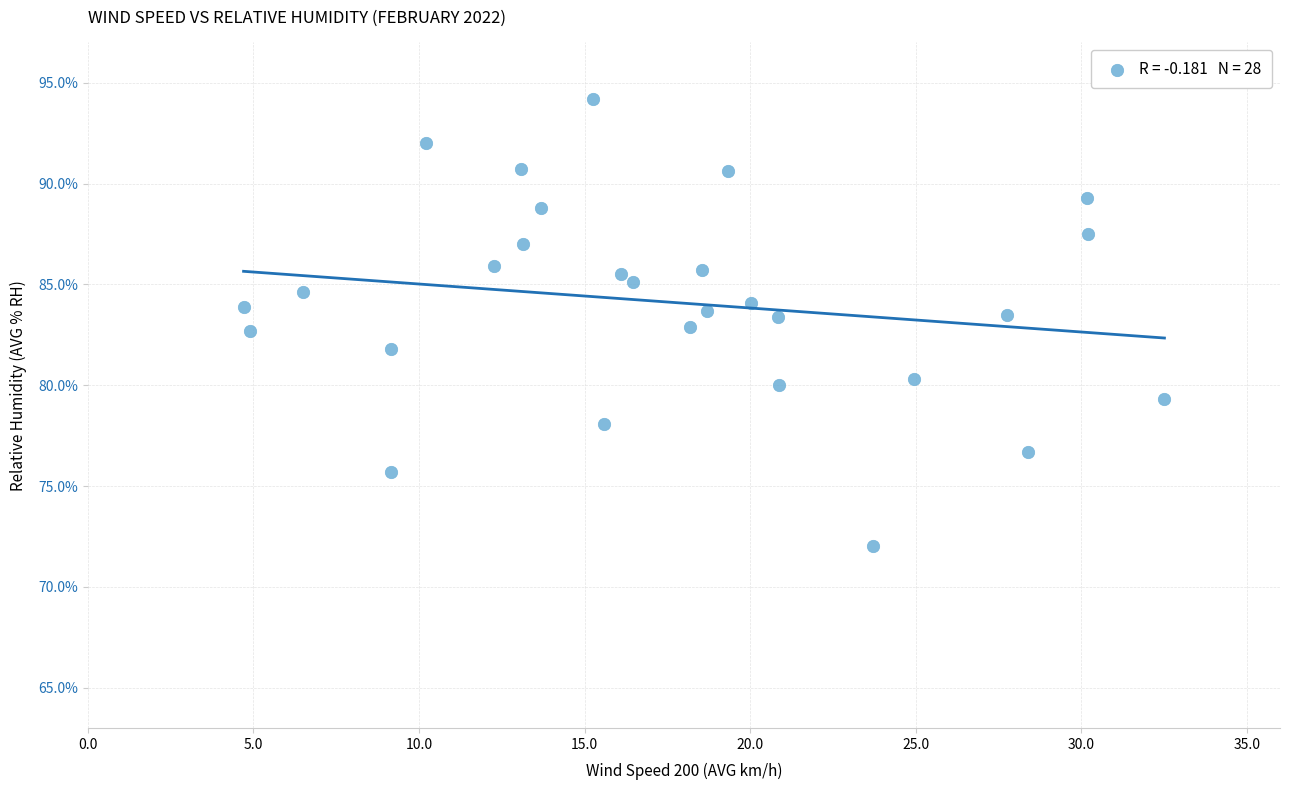

What is the range of X values (max minus min)?

27.8